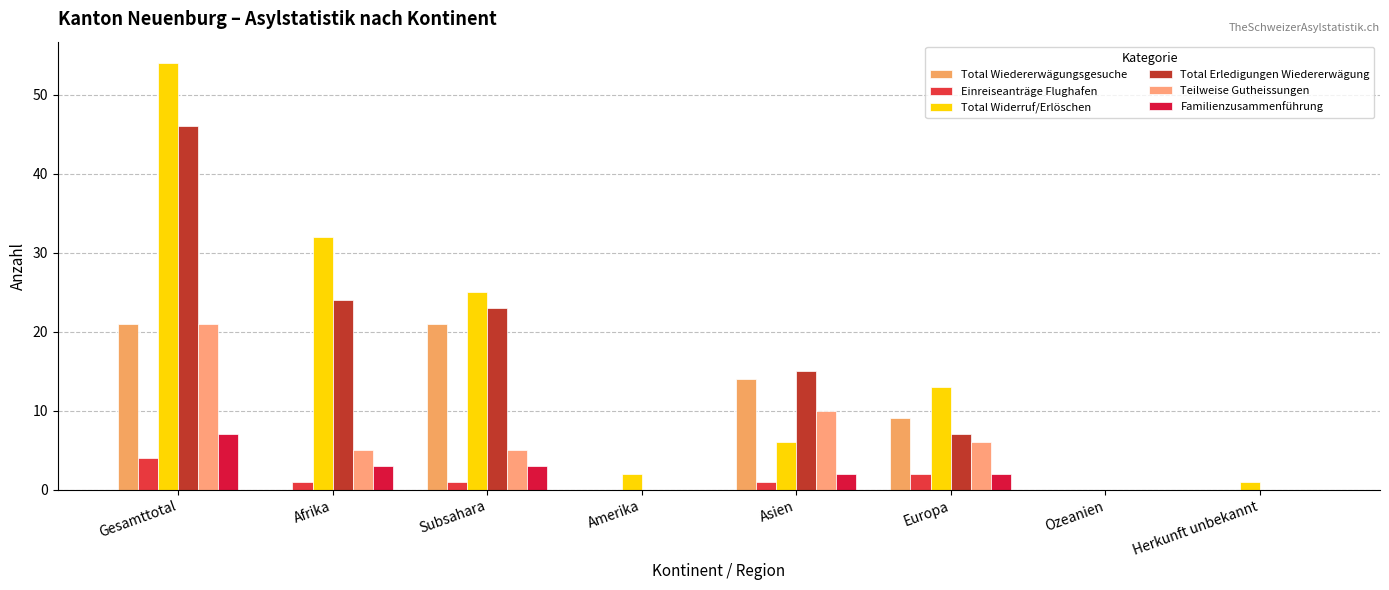

Reading left to right, transcribe all the data shown in this chart.

Total Wiedererwägungsgesuche: Gesamttotal=21	Afrika=0	Subsahara=21	Amerika=0	Asien=14	Europa=9	Ozeanien=0	Herkunft unbekannt=0
Einreiseanträge Flughafen: Gesamttotal=4	Afrika=1	Subsahara=1	Amerika=0	Asien=1	Europa=2	Ozeanien=0	Herkunft unbekannt=0
Total Widerruf/Erlöschen: Gesamttotal=54	Afrika=32	Subsahara=25	Amerika=2	Asien=6	Europa=13	Ozeanien=0	Herkunft unbekannt=1
Total Erledigungen Wiedererwägung: Gesamttotal=46	Afrika=24	Subsahara=23	Amerika=0	Asien=15	Europa=7	Ozeanien=0	Herkunft unbekannt=0
Teilweise Gutheissungen: Gesamttotal=21	Afrika=5	Subsahara=5	Amerika=0	Asien=10	Europa=6	Ozeanien=0	Herkunft unbekannt=0
Familienzusammenführung: Gesamttotal=7	Afrika=3	Subsahara=3	Amerika=0	Asien=2	Europa=2	Ozeanien=0	Herkunft unbekannt=0